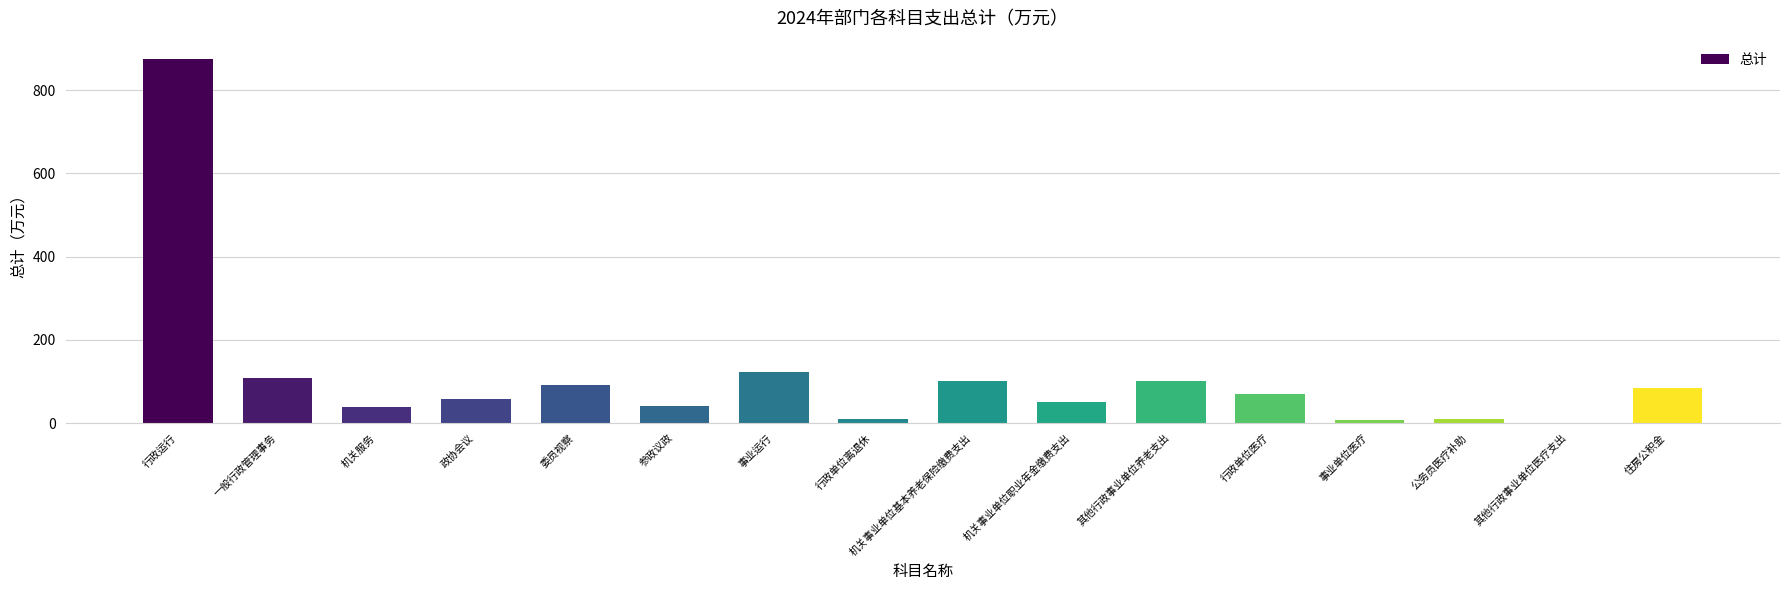

Count the number of values greater than 70.

8